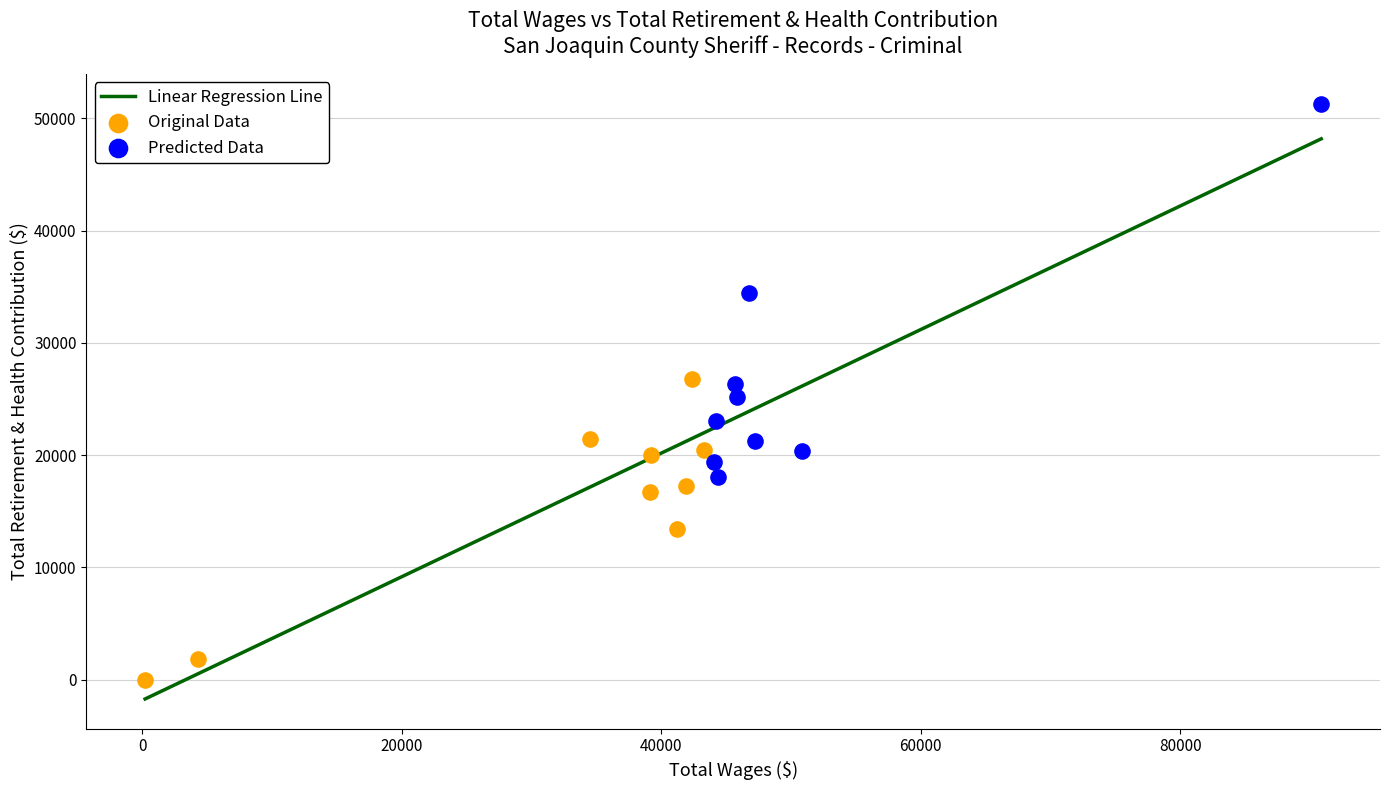

At which category is the sum across all series the highest?

90849